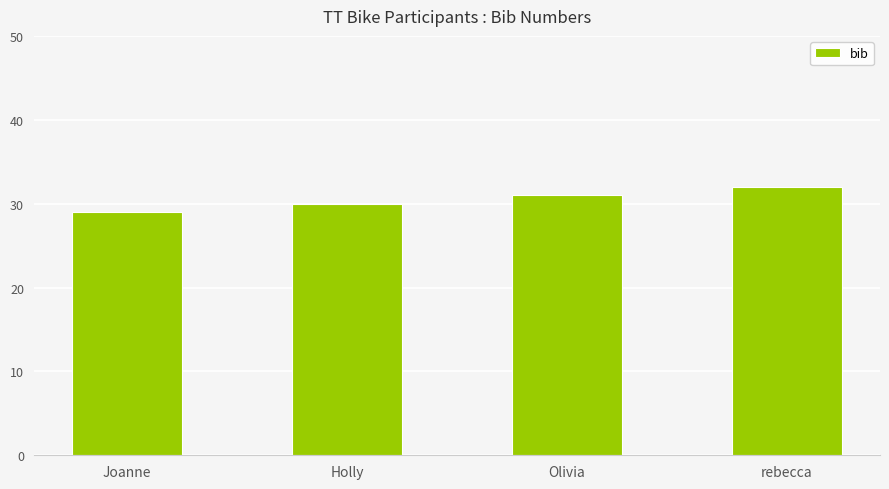

Read the value at Joanne.

29